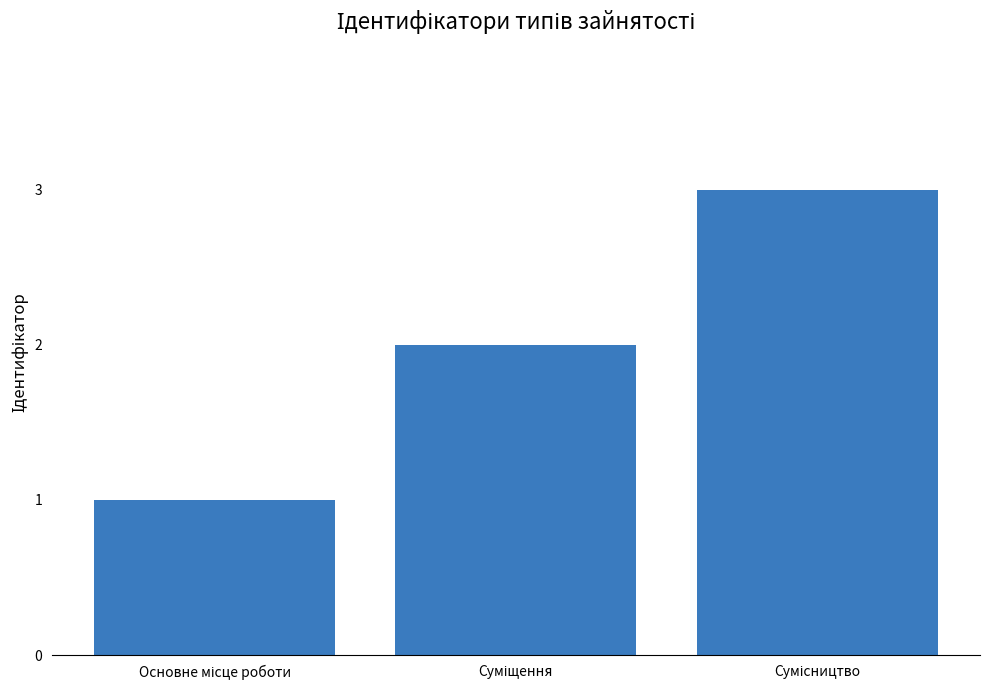

How many values are between 1 and 3?

3